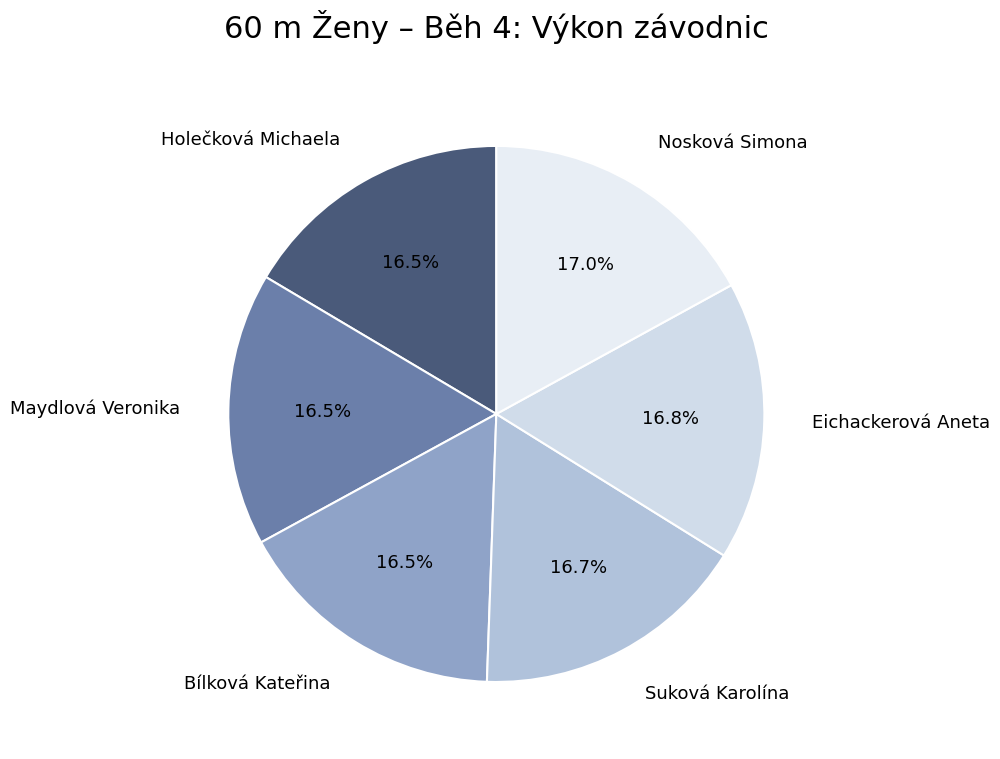

Approximately how many times larger is the value at Suková Karolína compared to Maydlová Veronika?

1.0